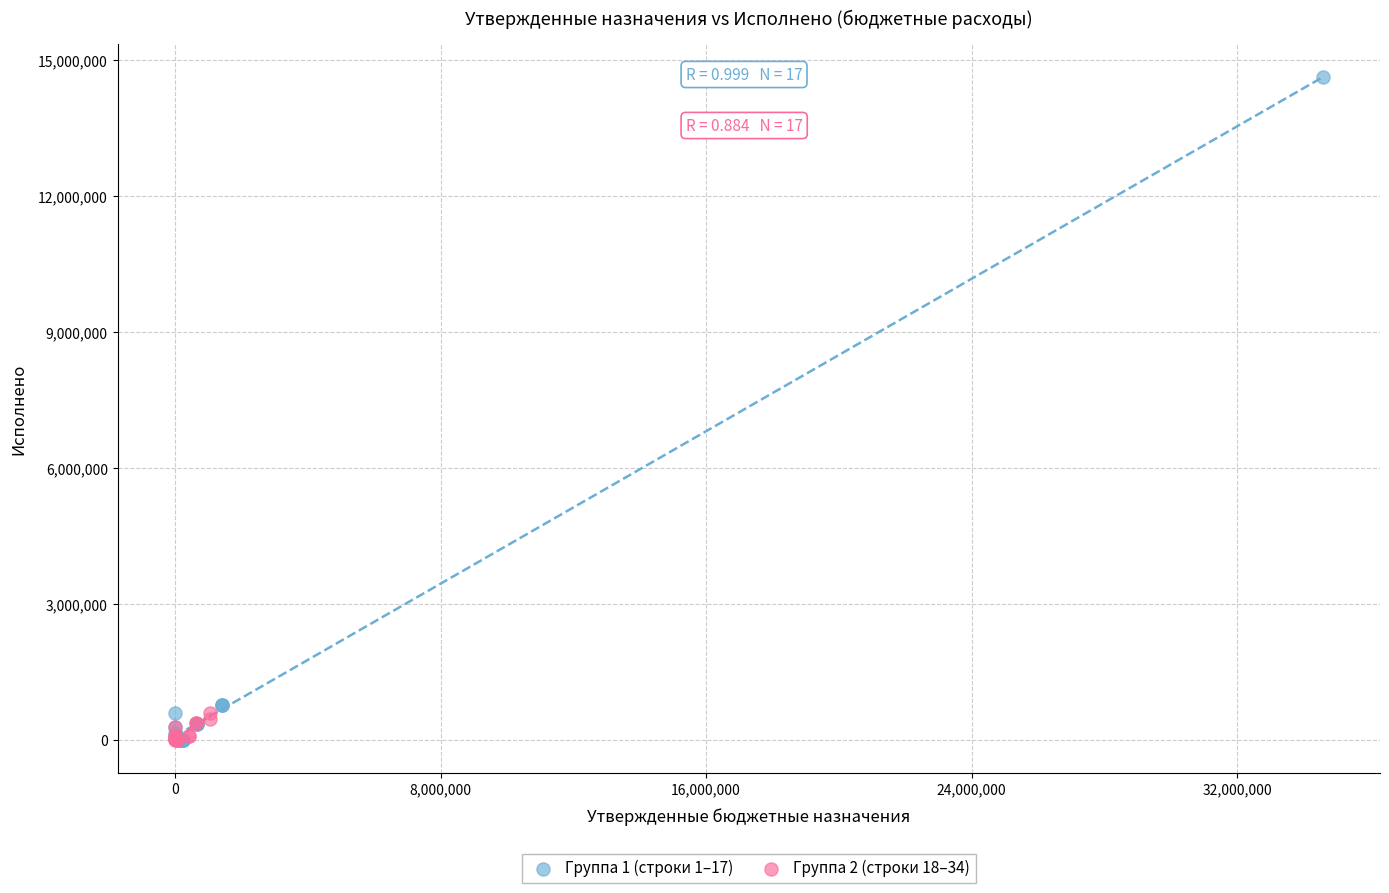

Which series contains the highest Y value?

Группа 1 (строки 1–17)